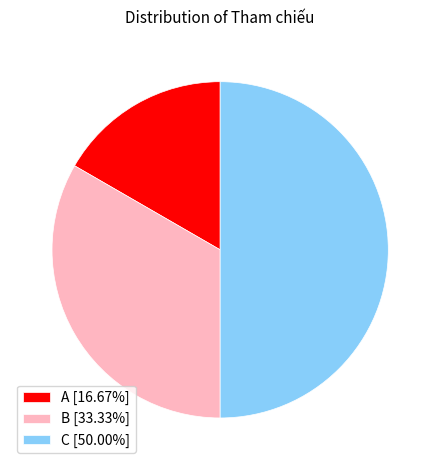

What is the smallest slice in the pie chart?

A